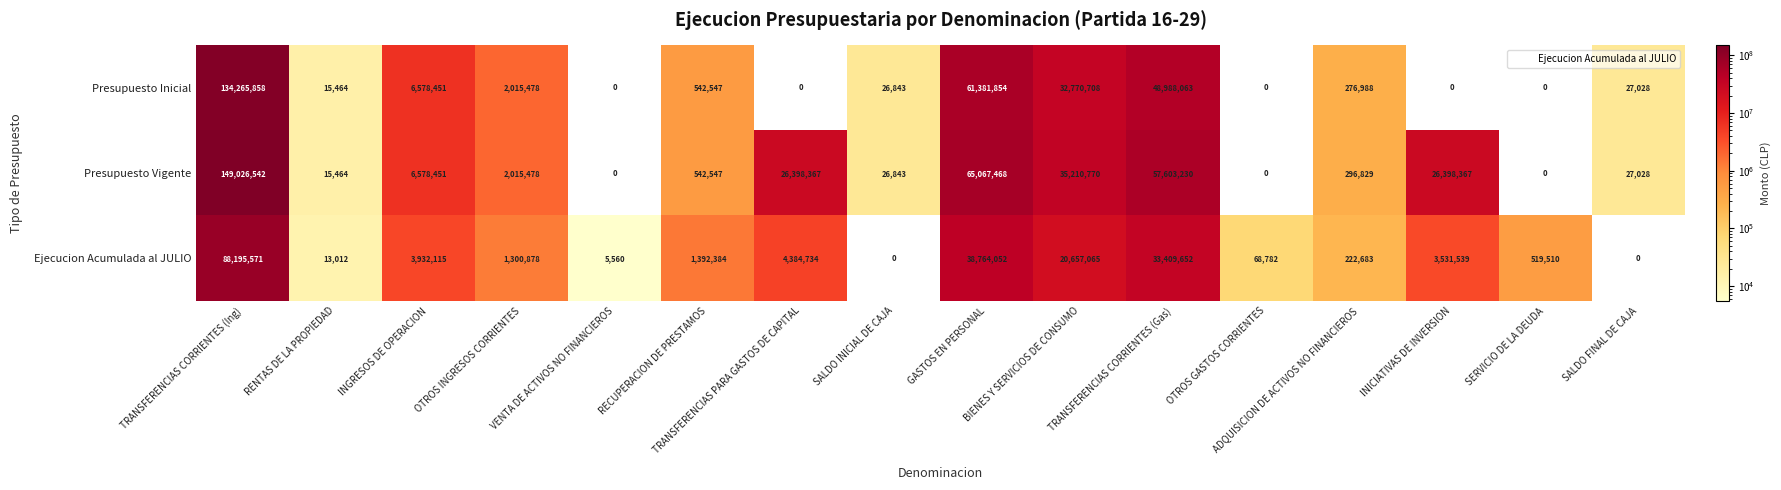

List the series in order of their peak value, highest first.

Presupuesto Vigente, Presupuesto Inicial, Ejecucion Acumulada al JULIO